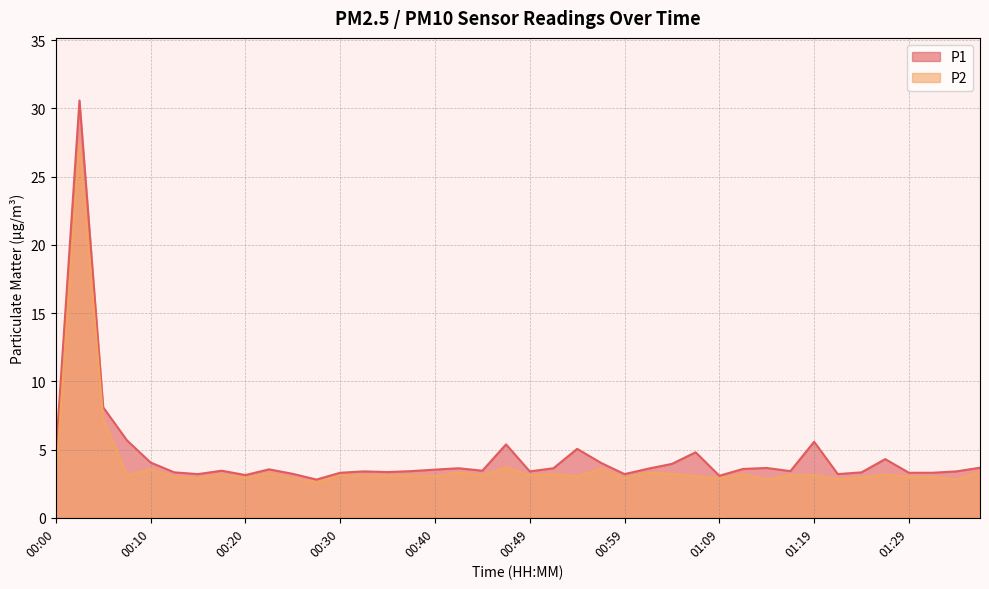

At which label does P2 first exceed 3?

00:03